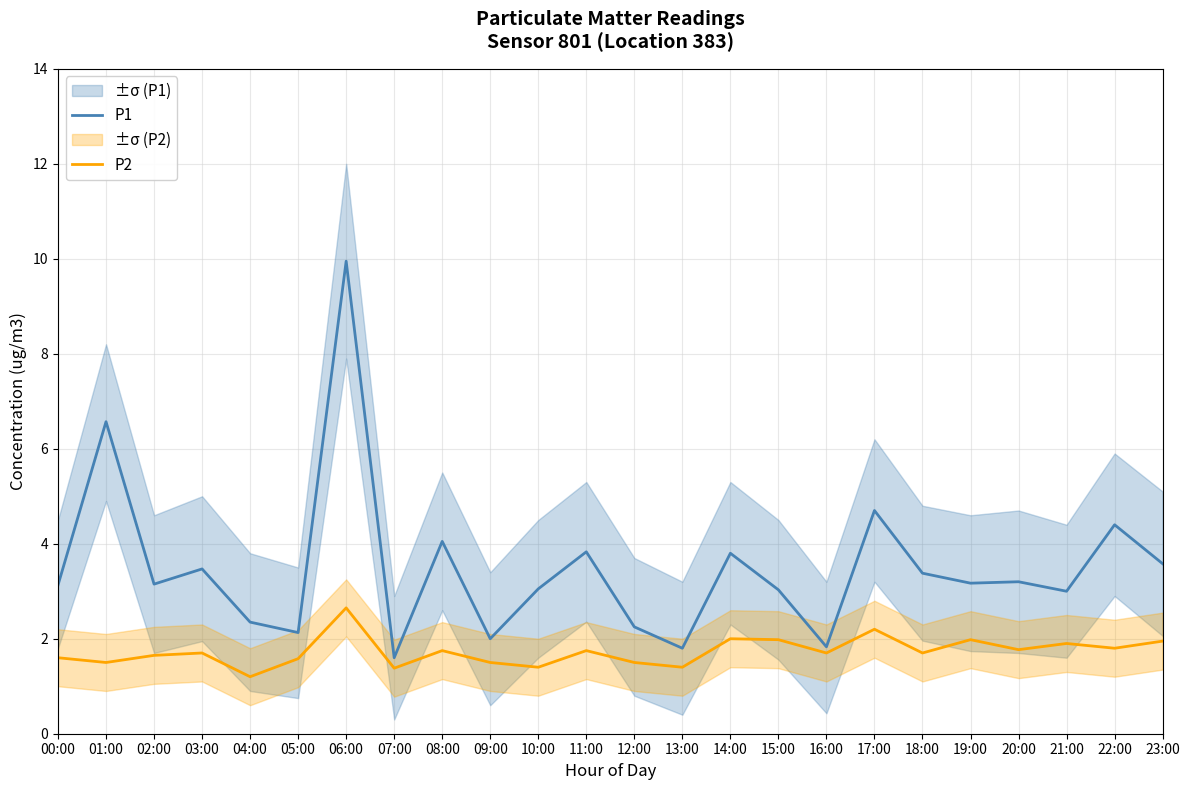

Does the chart have visible grid lines?

Yes